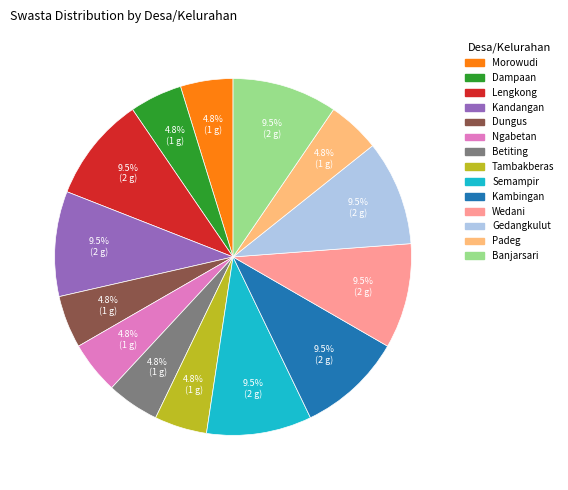

Does Betiting account for over 50% of the chart?

No